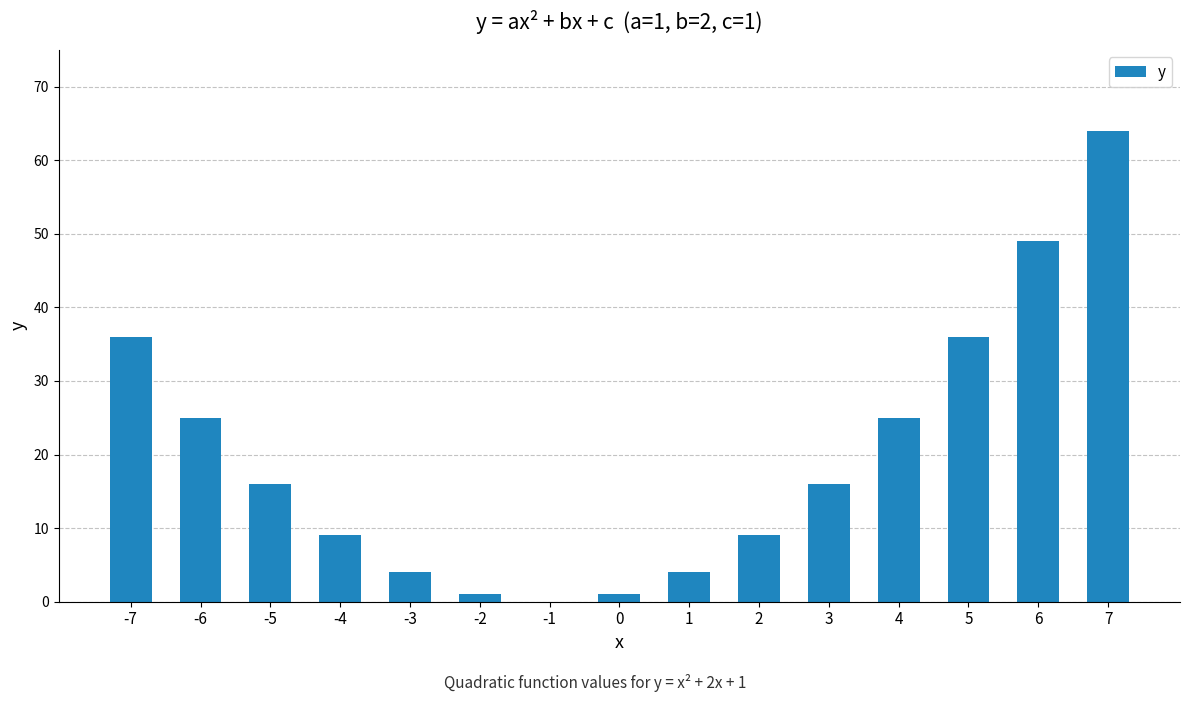

Reading left to right, list all the values displayed in this chart.

36	25	16	9	4	1	0	1	4	9	16	25	36	49	64